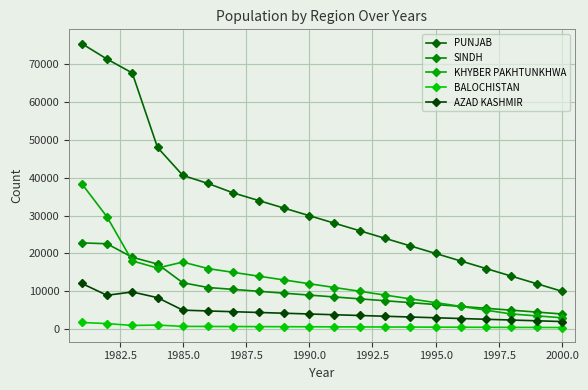

Reading right to left, list all the values displayed in this chart.

PUNJAB: 10000	12000	14000	16000	18000	20000	22000	24000	26000	28000	30000	32000	34000	36000	38500	40643	48029	67731	71401	75506
SINDH: 4000	4500	5000	5500	6000	6500	7000	7500	8000	8500	9000	9500	10000	10500	11000	12259	17202	18997	22571	22800
KHYBER PAKHTUNKHWA: 3000	3500	4000	5000	6000	7000	8000	9000	10000	11000	12000	13000	14000	15000	16000	17725	16147	18035	29697	38485
BALOCHISTAN: 420	440	460	480	500	520	540	560	580	600	620	640	660	680	700	724	1067	971	1461	1755
AZAD KASHMIR: 2000	2200	2400	2600	2800	3000	3200	3400	3600	3800	4000	4200	4400	4600	4800	5011	8321	9822	8945	12094